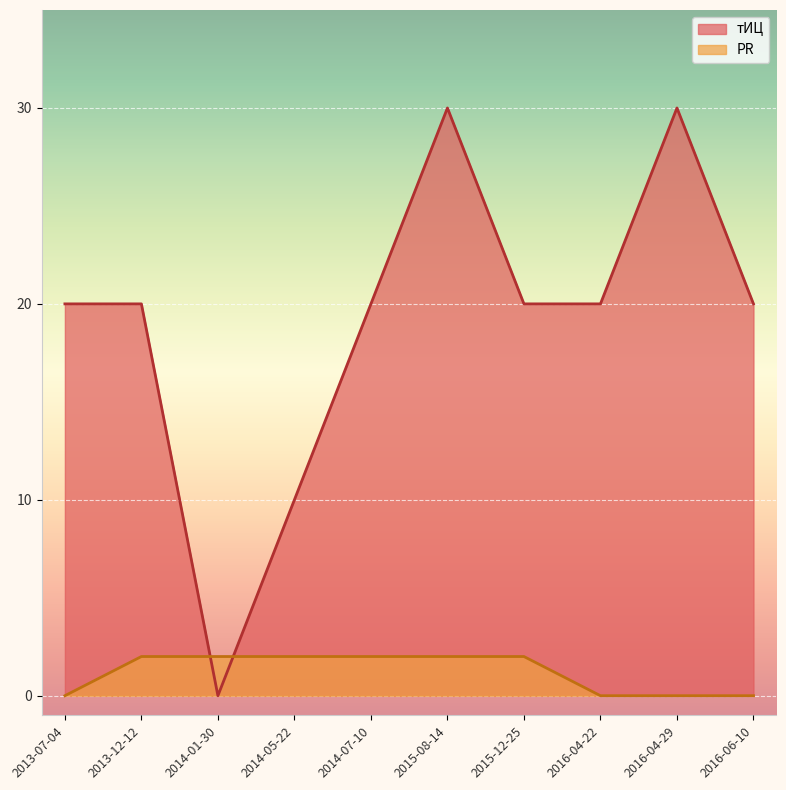

What is the maximum value for тИЦ?

30